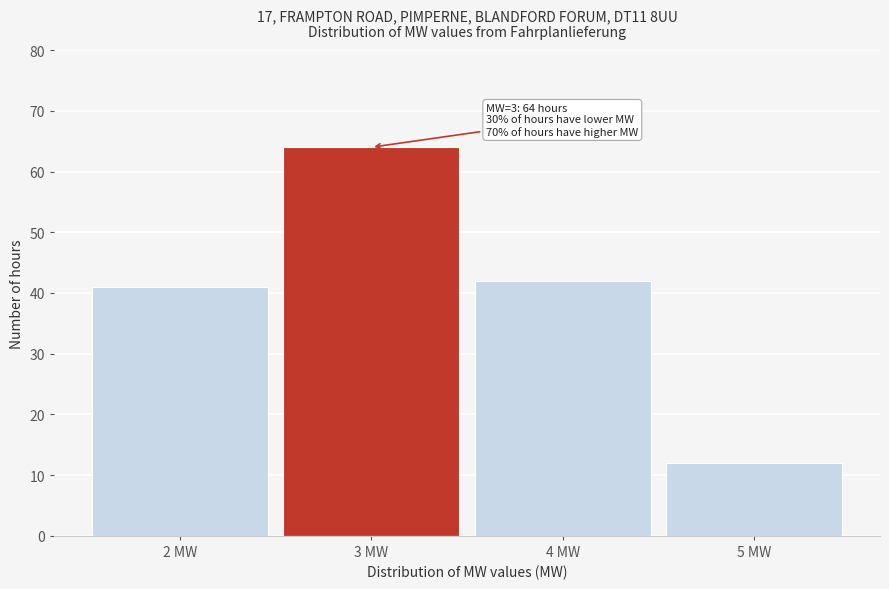

Which range on the x-axis has the tallest bar?

2.5 to 3.5